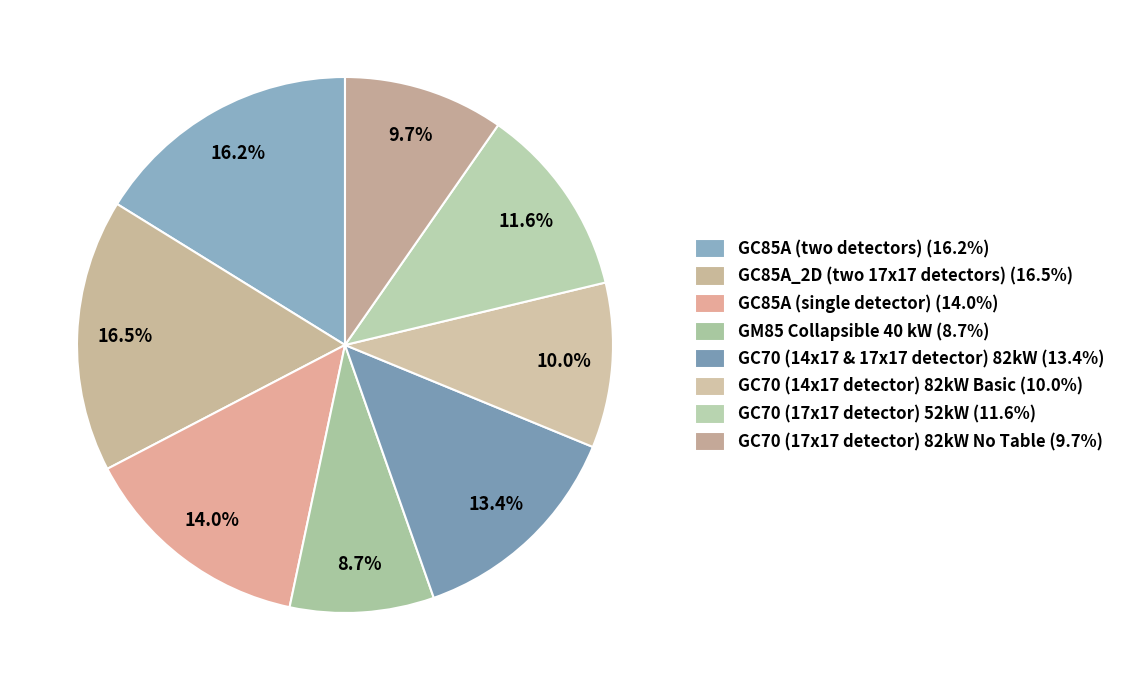

How many slices are in this pie chart?

8